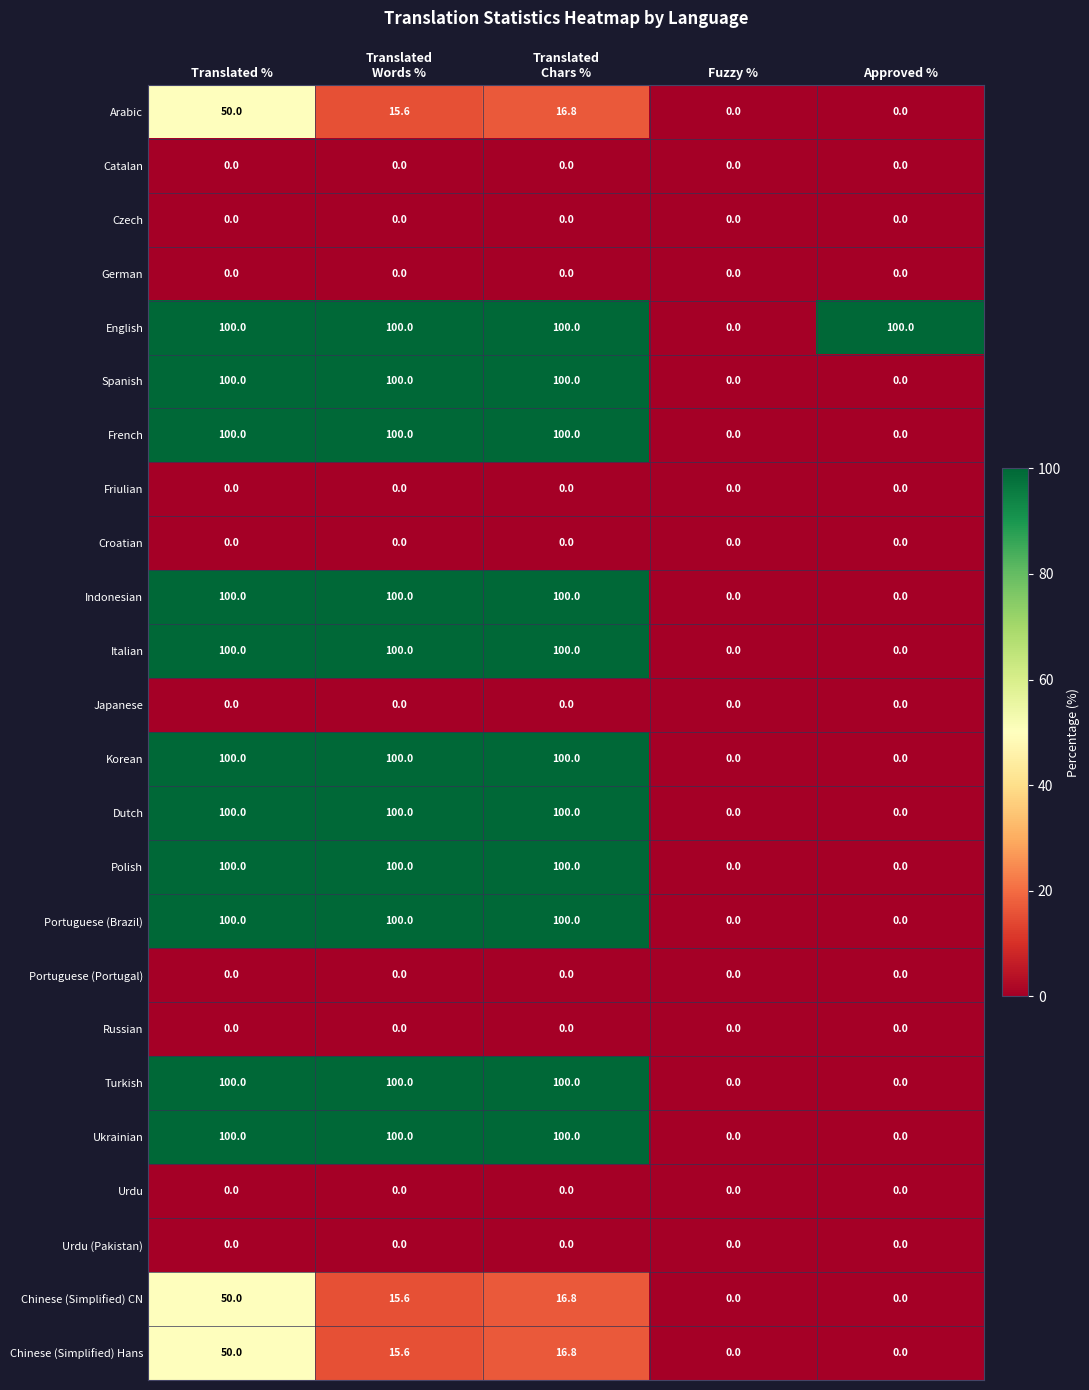

Is it true that Chinese (Simplified) CN equals 0.0 at Fuzzy %?

True